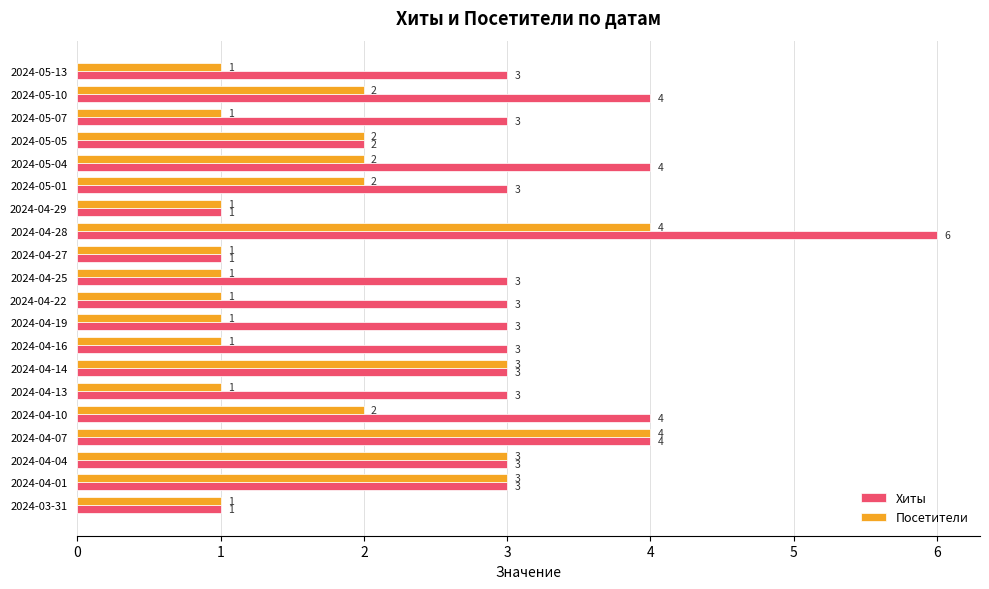

What is the sum of the Посетители values at 2024-04-14 and 2024-04-04?

6